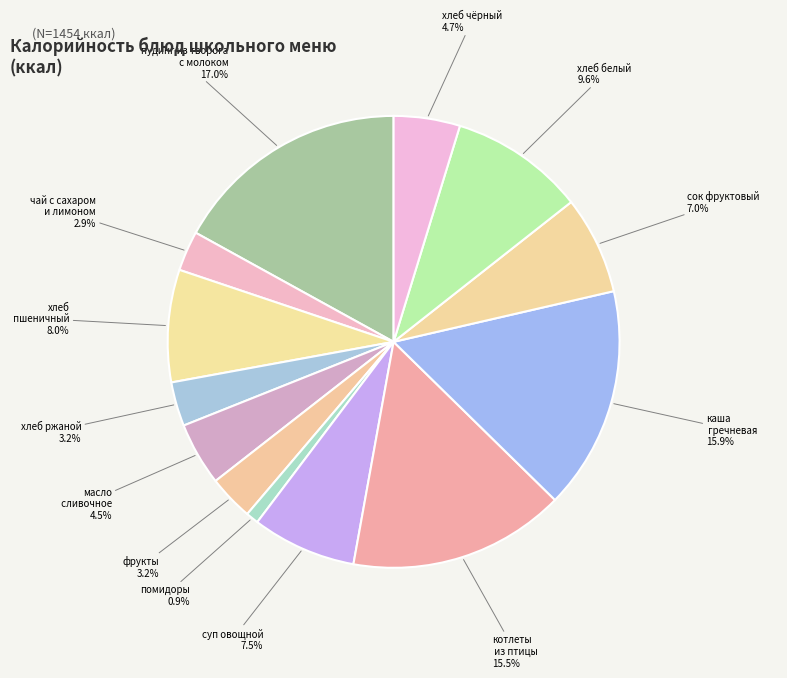

How many segments does this pie chart have?

13